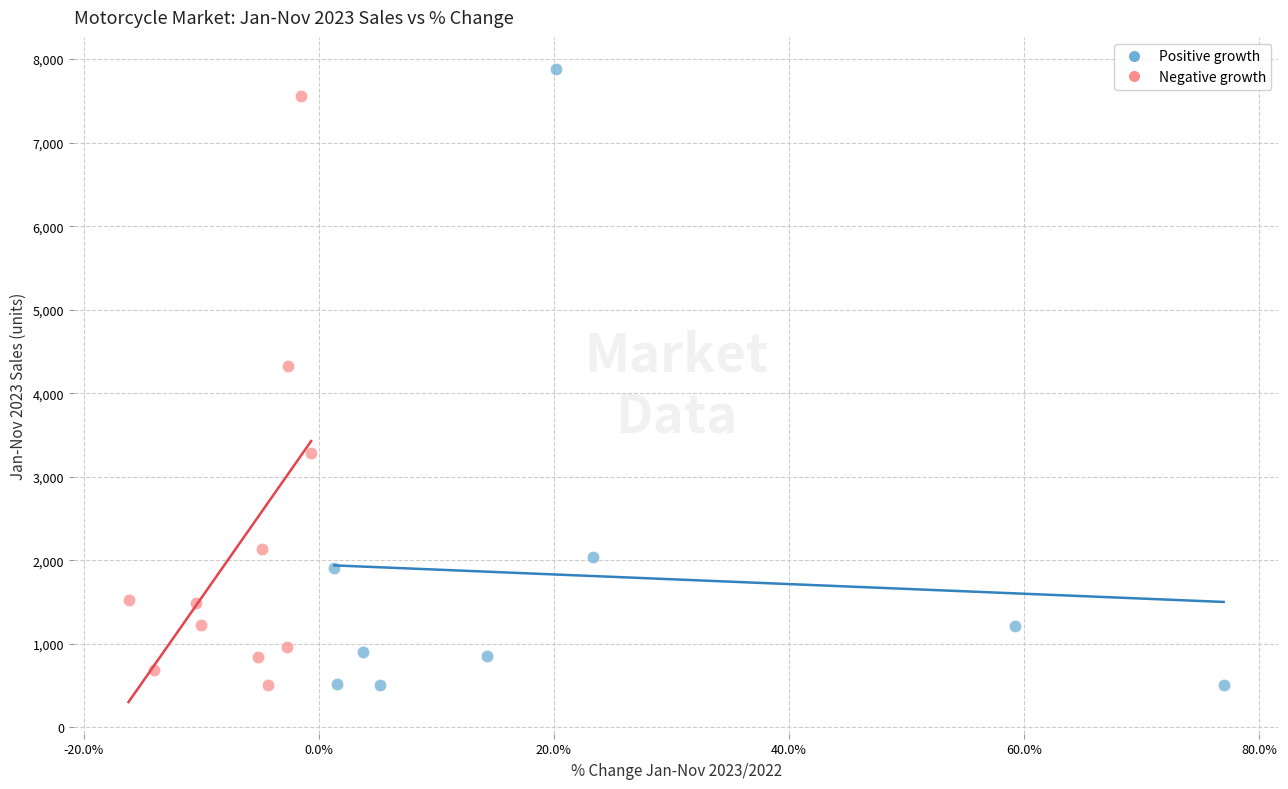

Which series has the largest Y range (max minus min)?

Positive growth